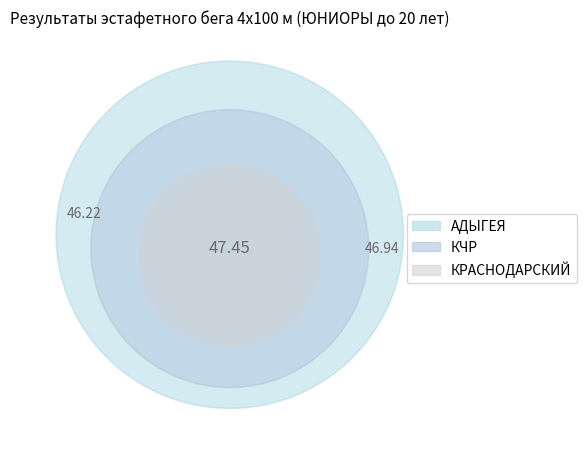

Is the sum of КРАСНОДАРСКИЙ and АДЫГЕЯ greater than half?

Yes